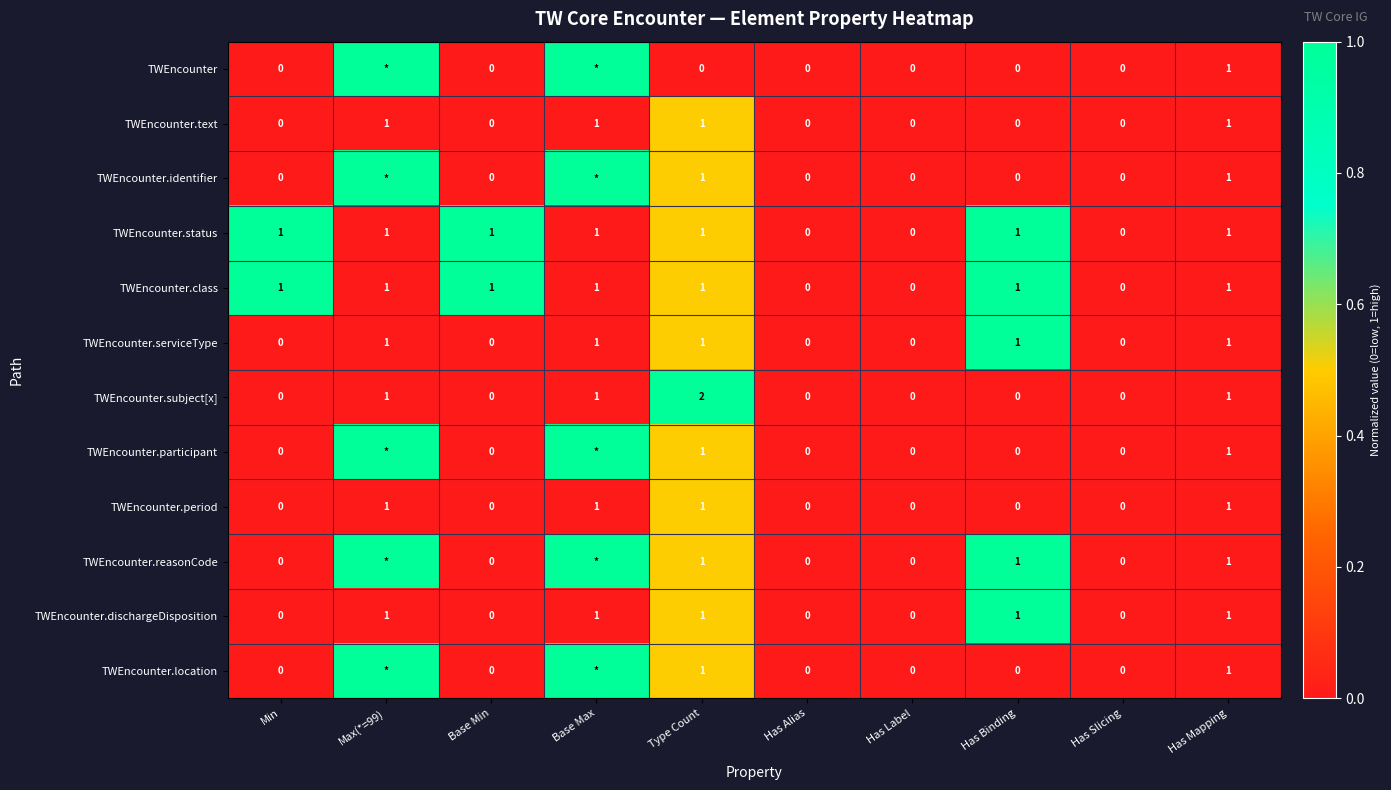

Which category has the highest value across all series?

Max(*=99)